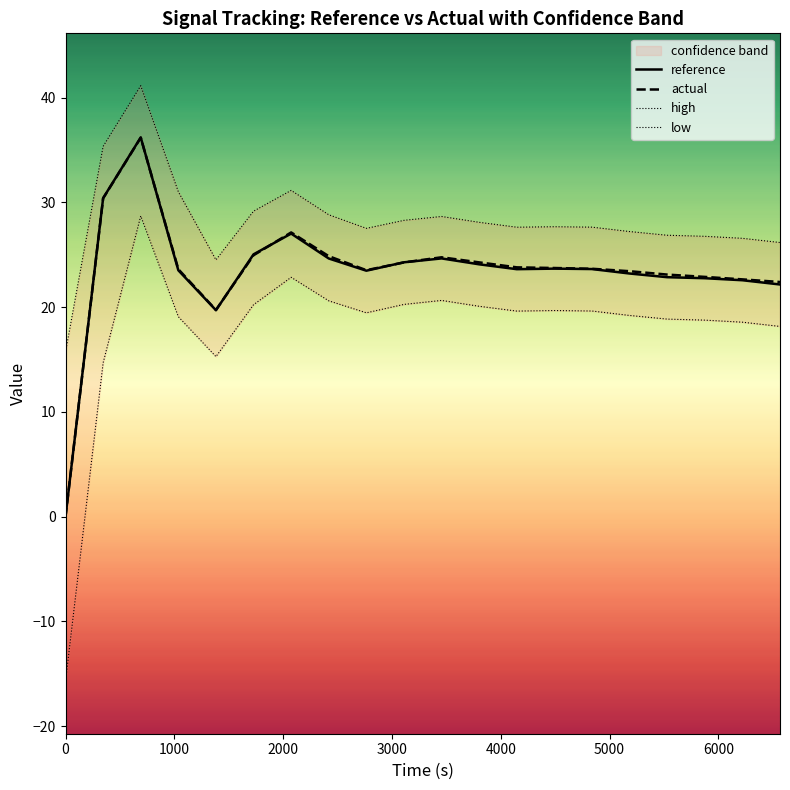

What is the highest value of the reference series?

36.2